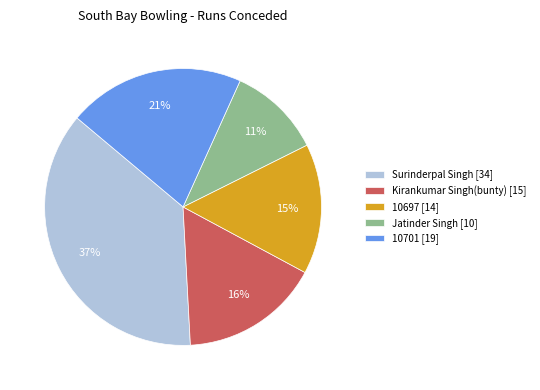

Does any single category account for the majority?

No